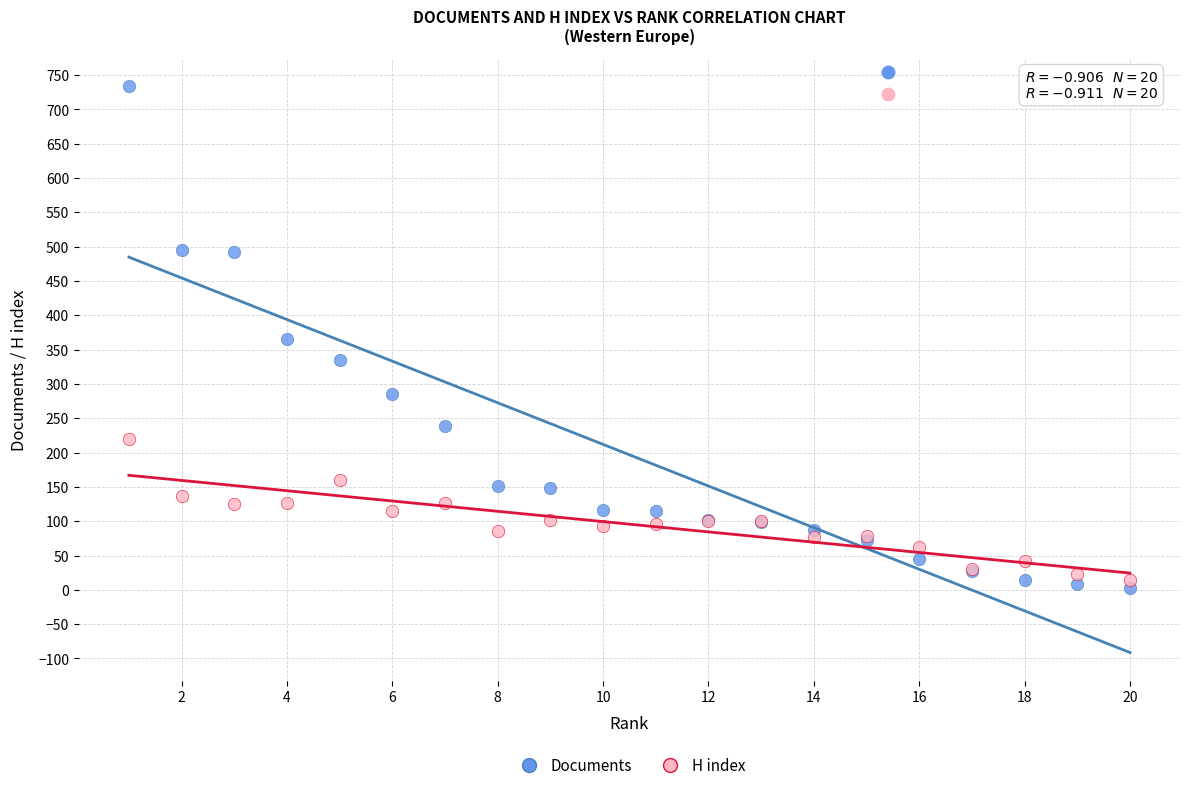

Which series reaches the minimum Y coordinate?

Documents